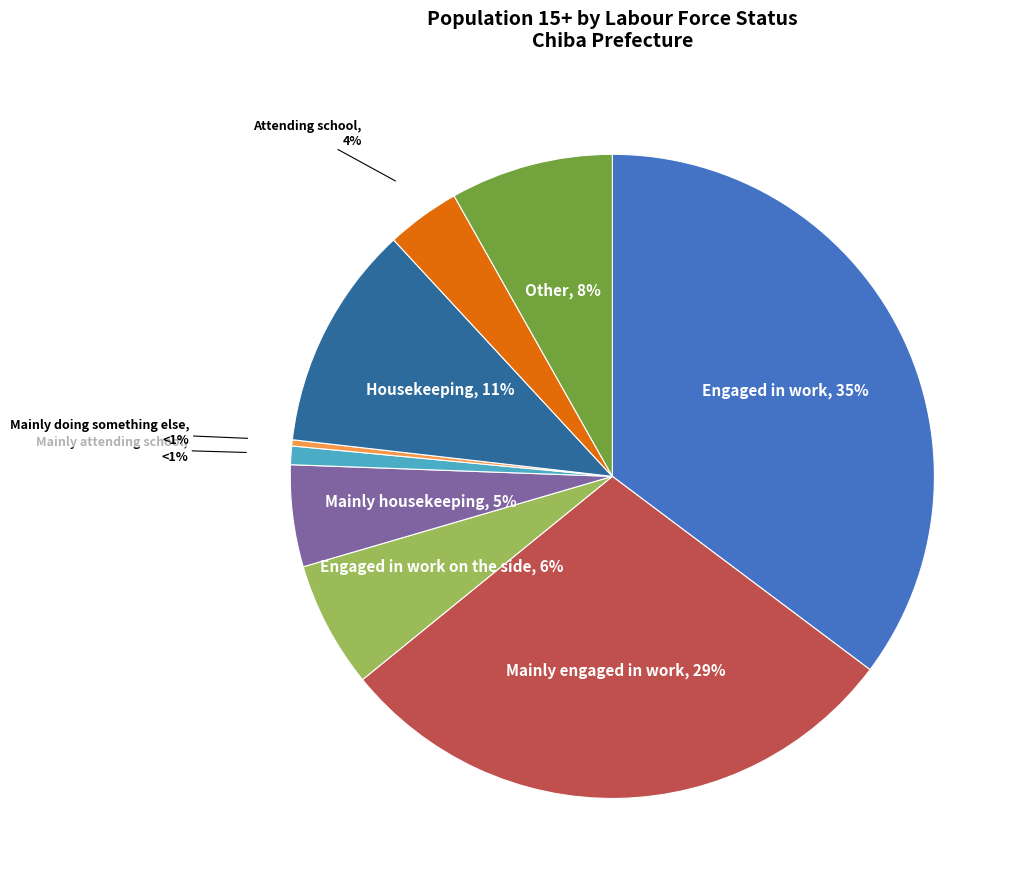

Is it true that Mainly doing something else is 14% of the pie?

False